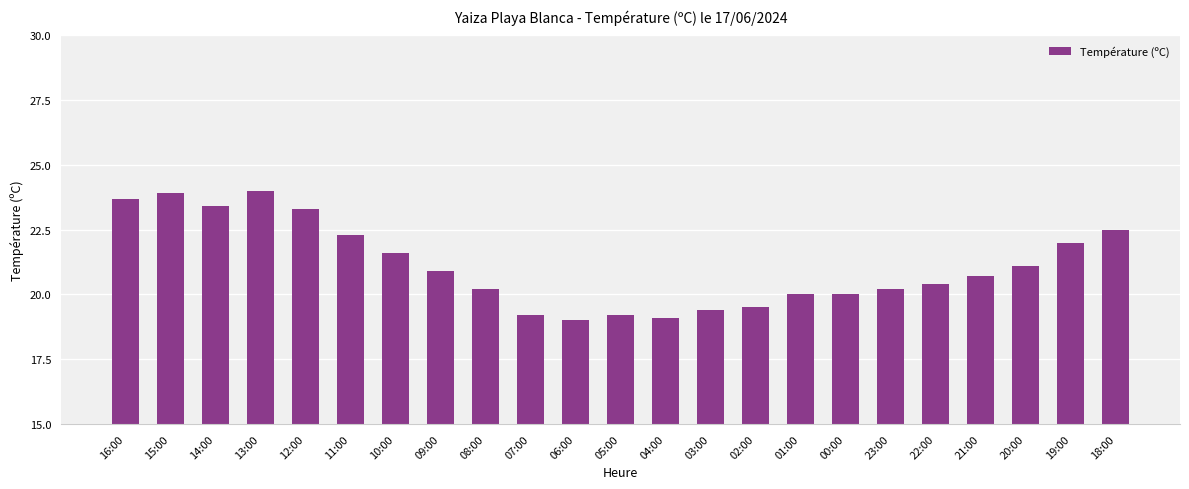

Reading left to right, what are all the values shown in this chart?

16:00=23.7	15:00=23.9	14:00=23.4	13:00=24.0	12:00=23.3	11:00=22.3	10:00=21.6	09:00=20.9	08:00=20.2	07:00=19.2	06:00=19.0	05:00=19.2	04:00=19.1	03:00=19.4	02:00=19.5	01:00=20.0	00:00=20.0	23:00=20.2	22:00=20.4	21:00=20.7	20:00=21.1	19:00=22.0	18:00=22.5